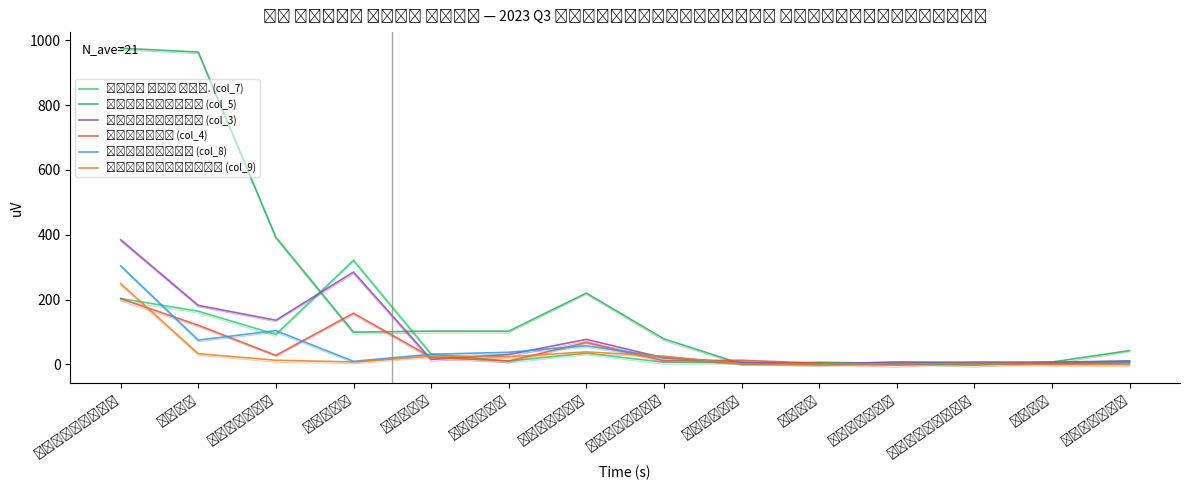

How many data points does each series have?

14